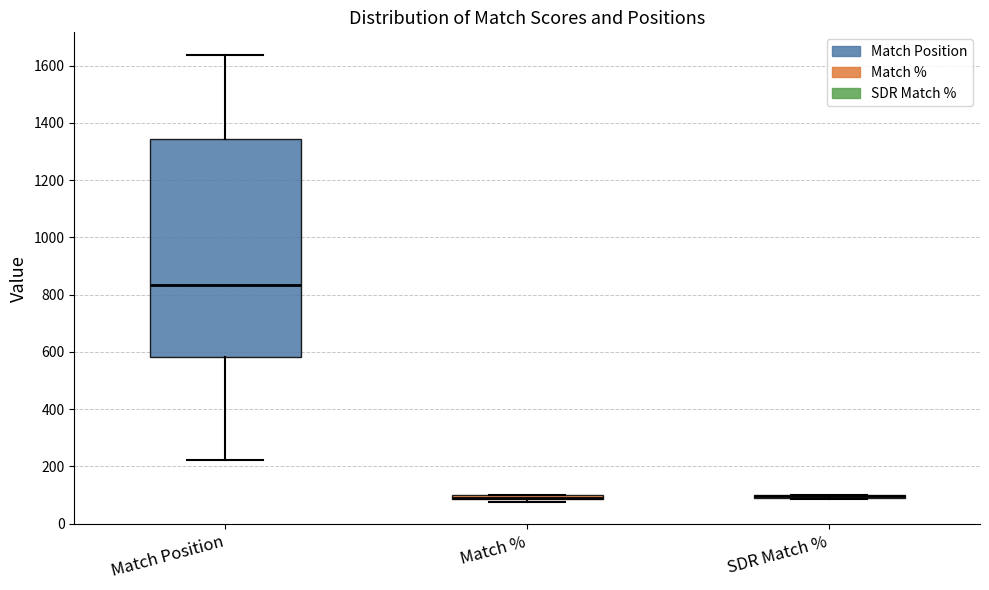

Where does the upper whisker of the box for Match Position end on the y-axis? The values are not printed on the chart, so give them approximately, as read against the axis.

1640